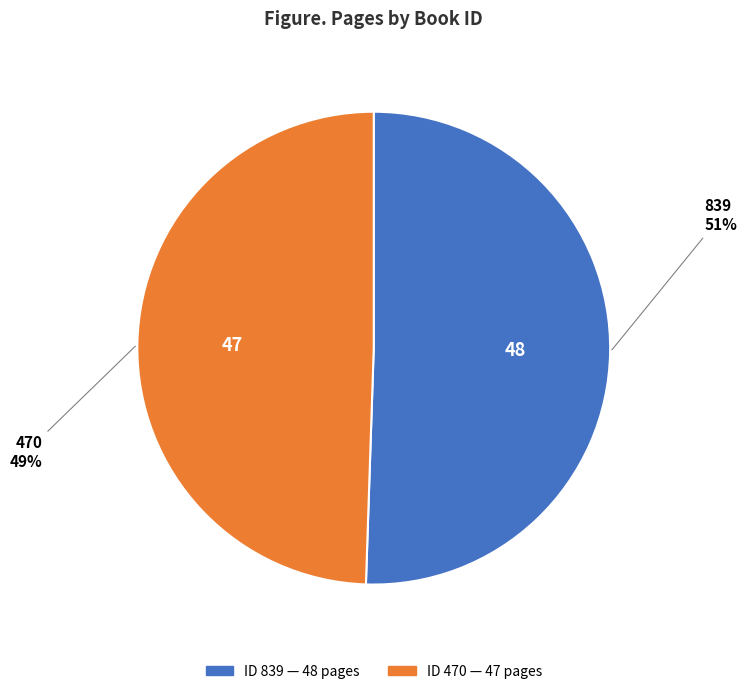

To the nearest percent, what is the average slice percentage?

50%